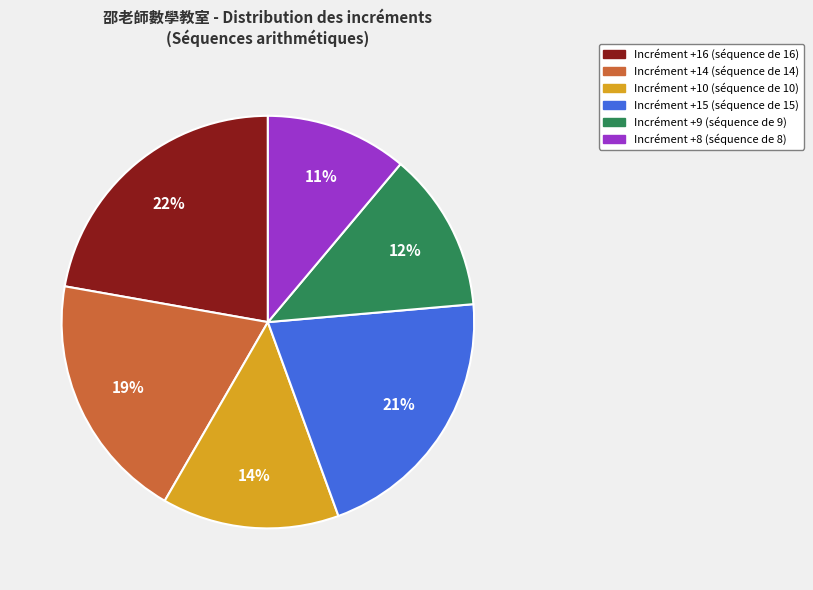

To the nearest percent, what is the difference between the largest and smallest slice percentages?

11%